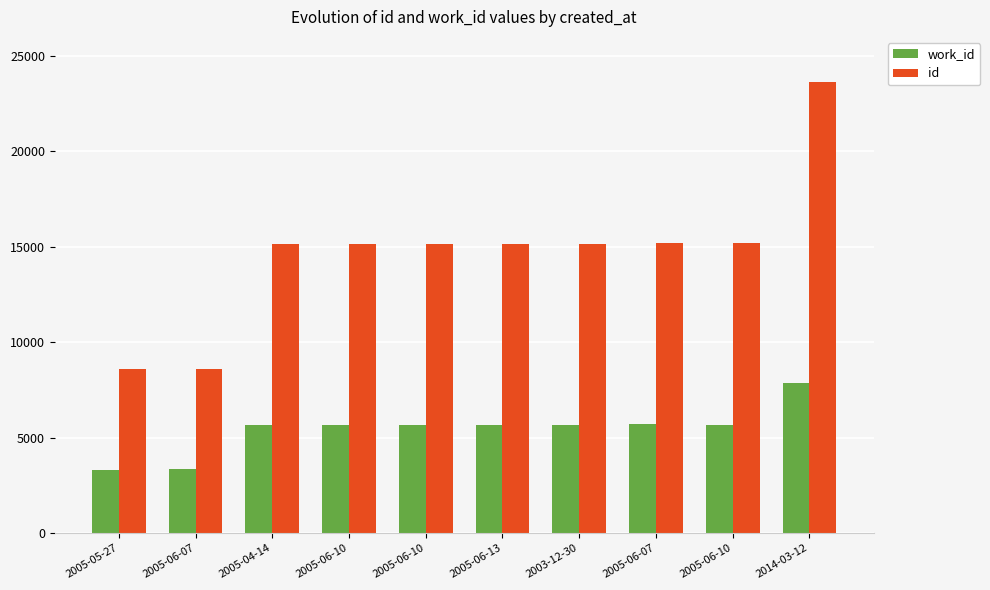

Does the chart contain any negative values?

No